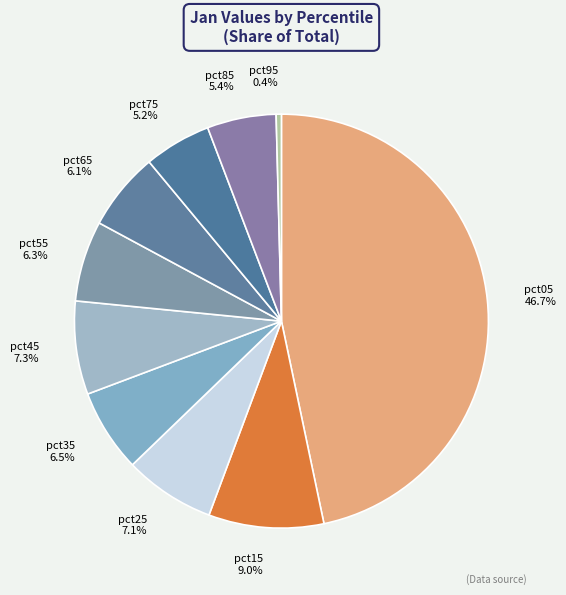

Does pct25 represent more than half of the total?

No